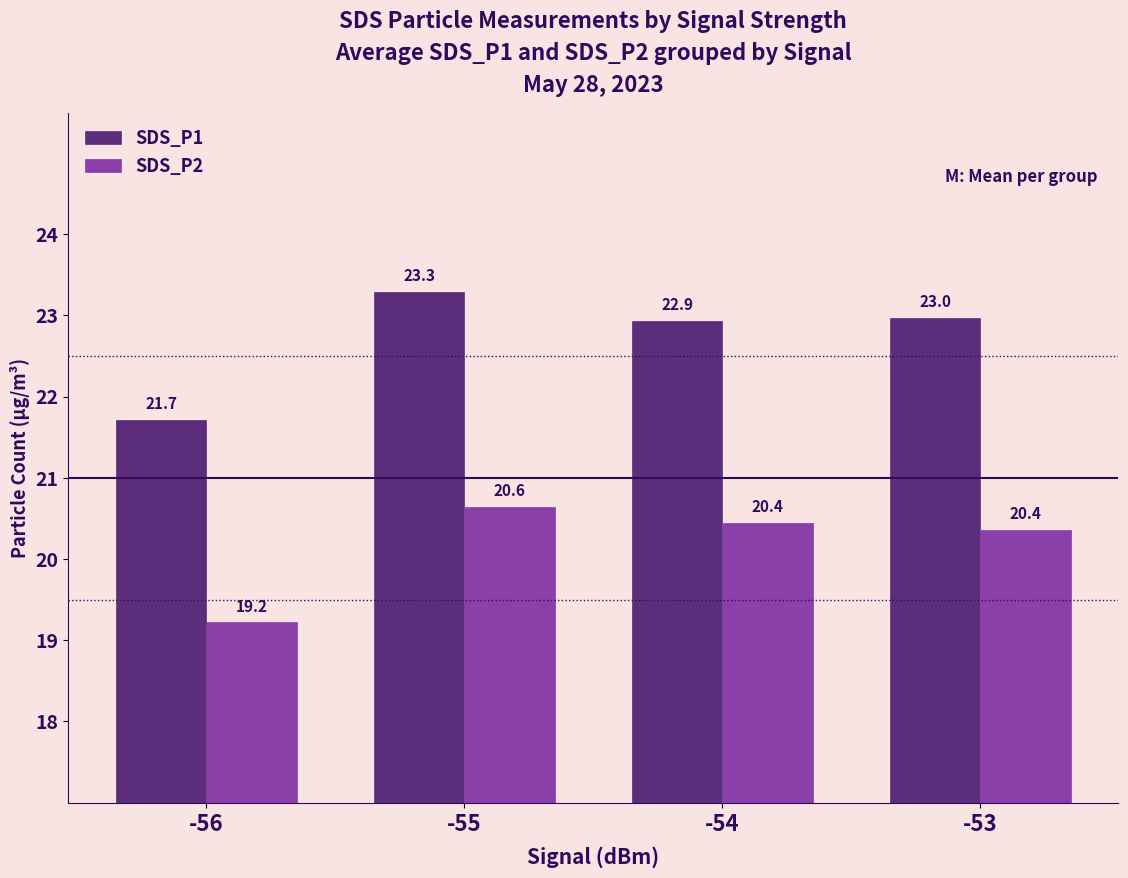

Which category has the highest value in the SDS_P1 series?

-55